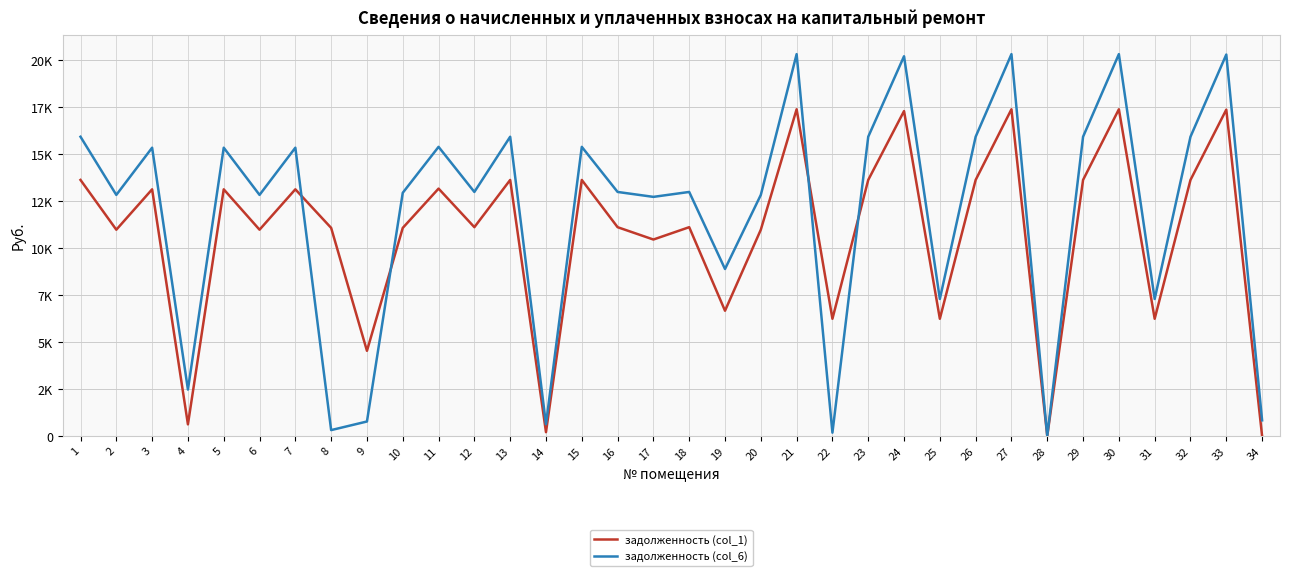

What is the average value of the задолженность (col_6) series?

11934.5